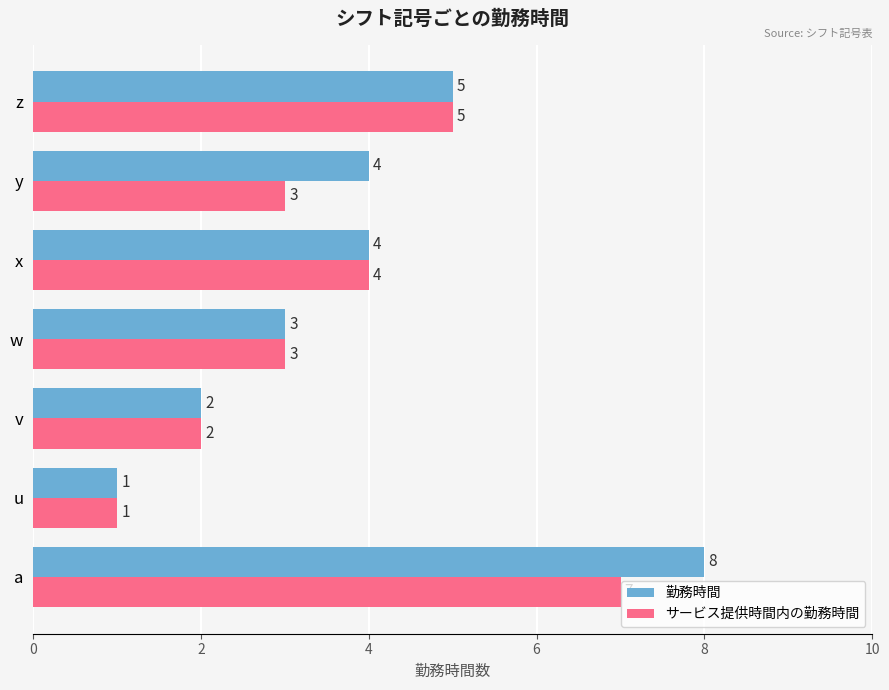

At which category does the chart reach its minimum across all series?

u